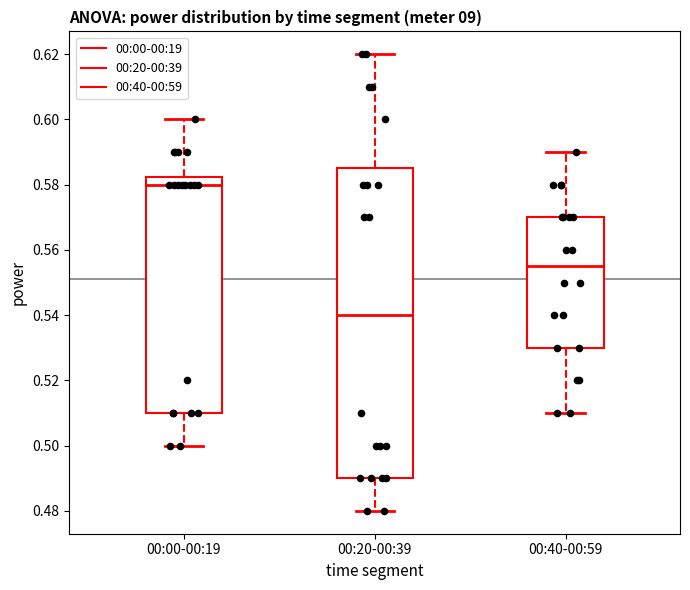

Reading left to right, transcribe this box plot: for each box, give where its median line is, the range the box spans, and where its two whiskers end, as read against the y-axis. The values are not printed on the chart, so give them approximately, as read against the axis.

00:00-00:19: median 0.580, box 0.510 to 0.582, whiskers 0.500 to 0.600
00:20-00:39: median 0.540, box 0.490 to 0.586, whiskers 0.480 to 0.620
00:40-00:59: median 0.556, box 0.530 to 0.570, whiskers 0.510 to 0.590